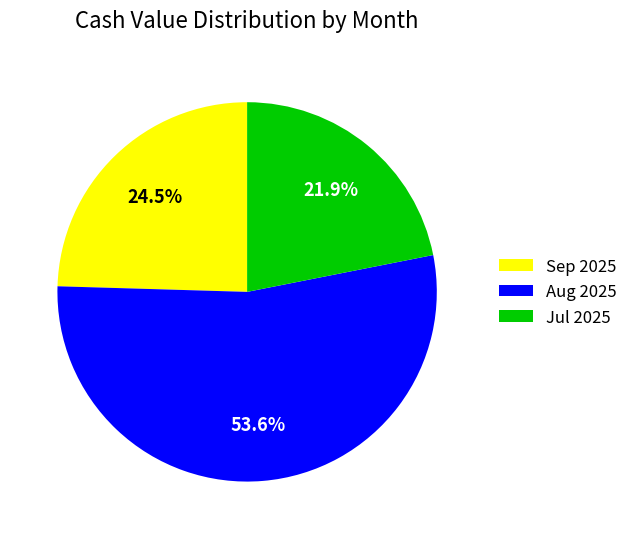

Is Sep 2025 the majority of the pie?

No